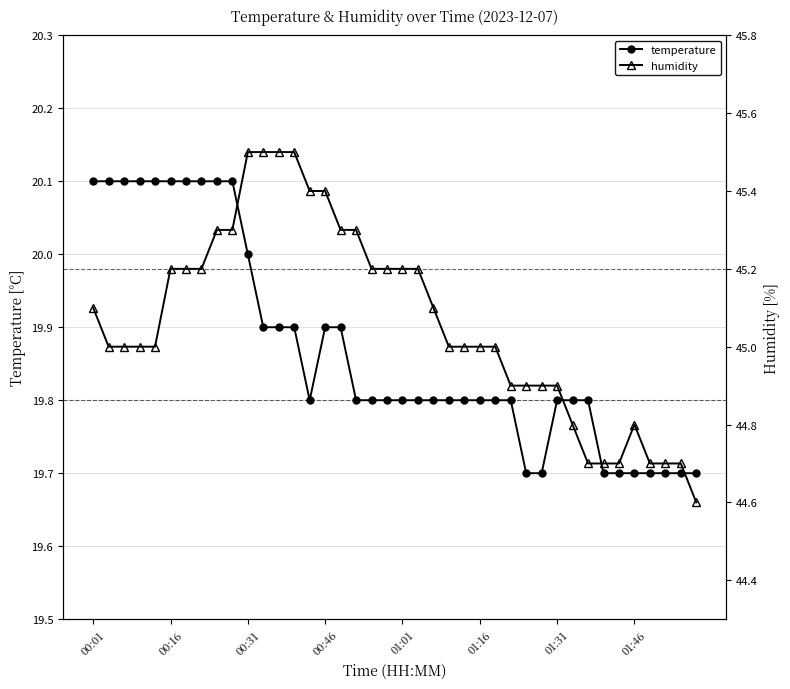

Is it true that temperature equals 19.8 at 01:16?

True